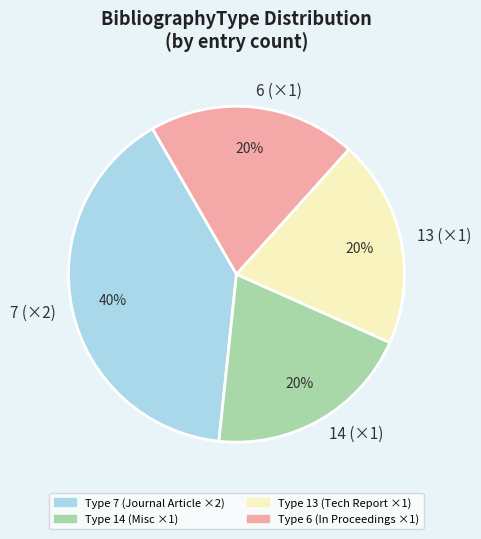

Does 7 (×2) represent more than half of the total?

No